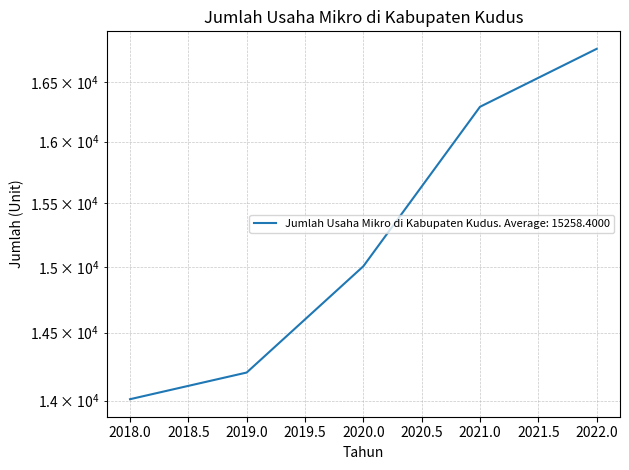

Is this an area chart (filled region under the line)?

No